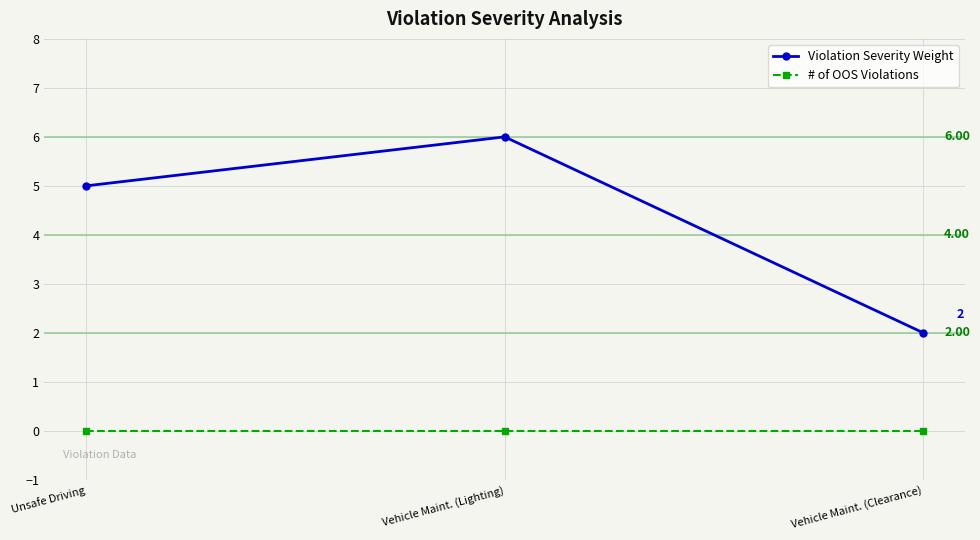

How many categories are shown in the chart?

3